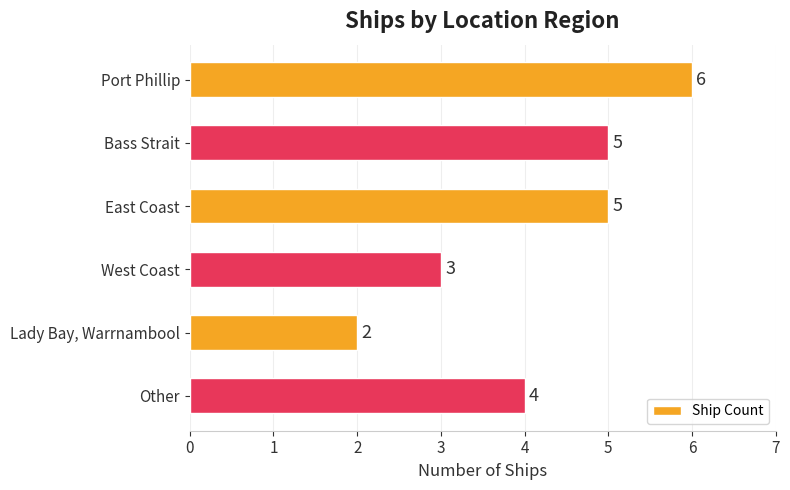

Which has a higher value, East Coast or Port Phillip?

Port Phillip